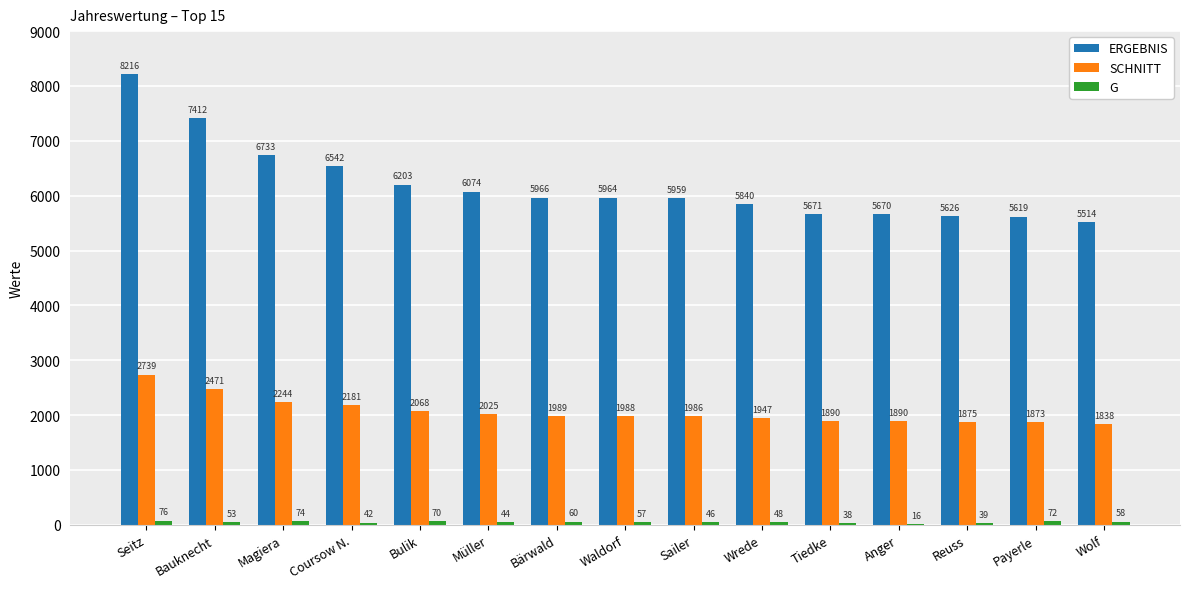

The SCHNITT series shows 970 at Reuss. True or false?

False